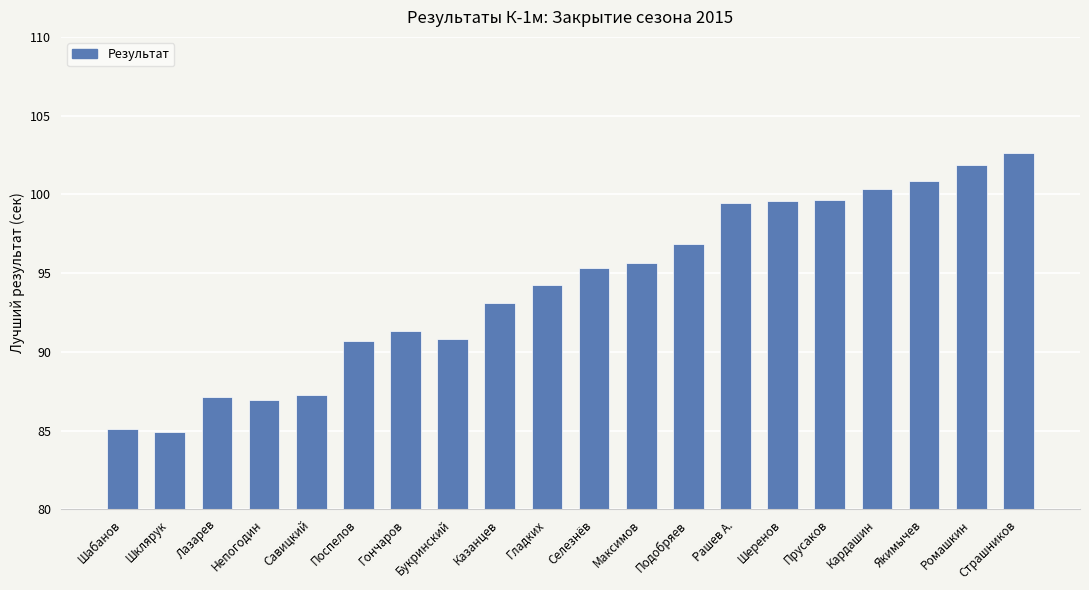

What is the sum of all values?

1883.7